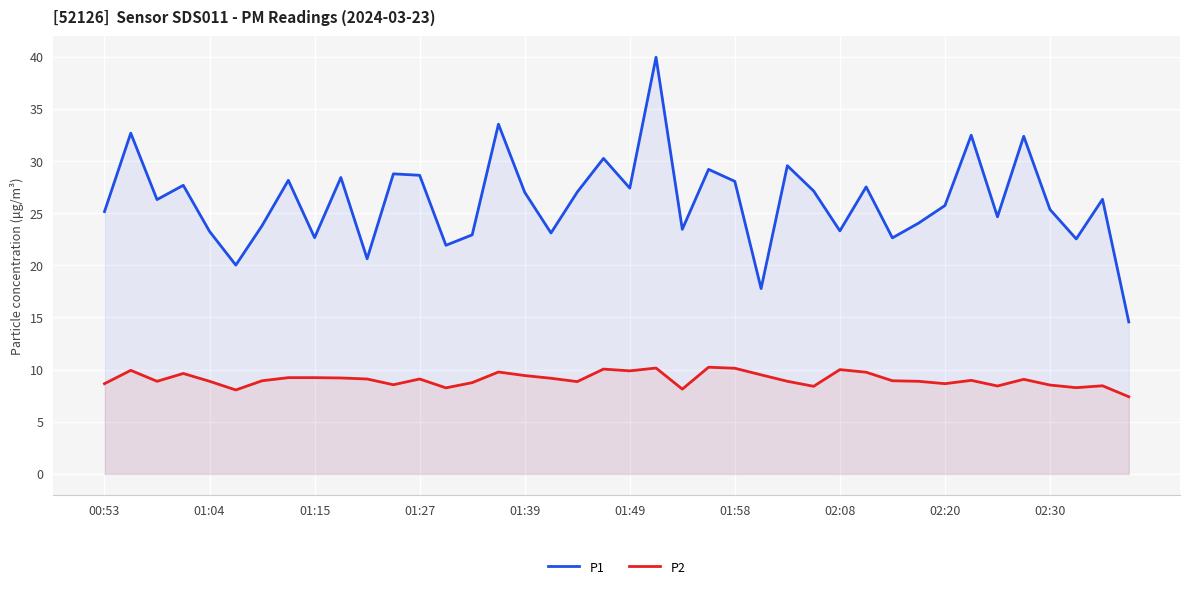

Reading left to right, list all the values displayed in this chart.

P1: 25.1	32.7	26.3	27.7	23.2	20.0	23.8	28.1	22.6	28.4	20.6	28.8	28.6	21.9	22.9	33.5	27.0	23.1	27.0	30.2	27.4	40.0	23.4	29.2	28.1	17.8	29.6	27.1	23.3	27.5	22.6	24.1	25.7	32.5	24.6	32.4	25.4	22.5	26.3	14.6
P2: 8.7	9.9	8.9	9.6	8.9	8.1	8.9	9.2	9.2	9.2	9.1	8.6	9.1	8.2	8.8	9.8	9.4	9.2	8.8	10.1	9.9	10.2	8.1	10.2	10.1	9.5	8.9	8.4	10.0	9.8	8.9	8.9	8.7	9.0	8.4	9.1	8.5	8.3	8.4	7.4